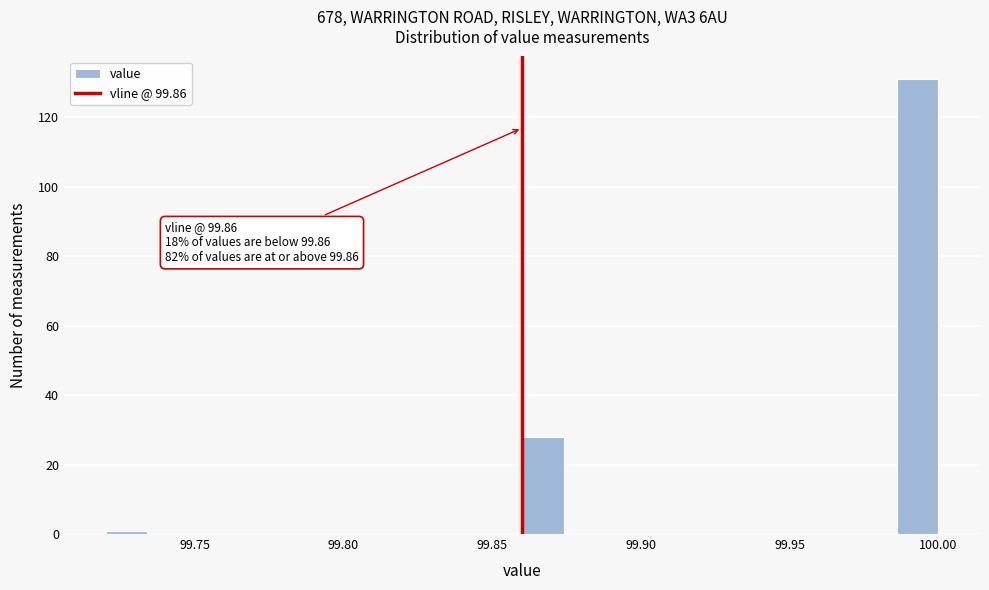

Around what value on the x-axis is the tallest bar? Give the approximate position of its centre, as read against the axis.

99.995